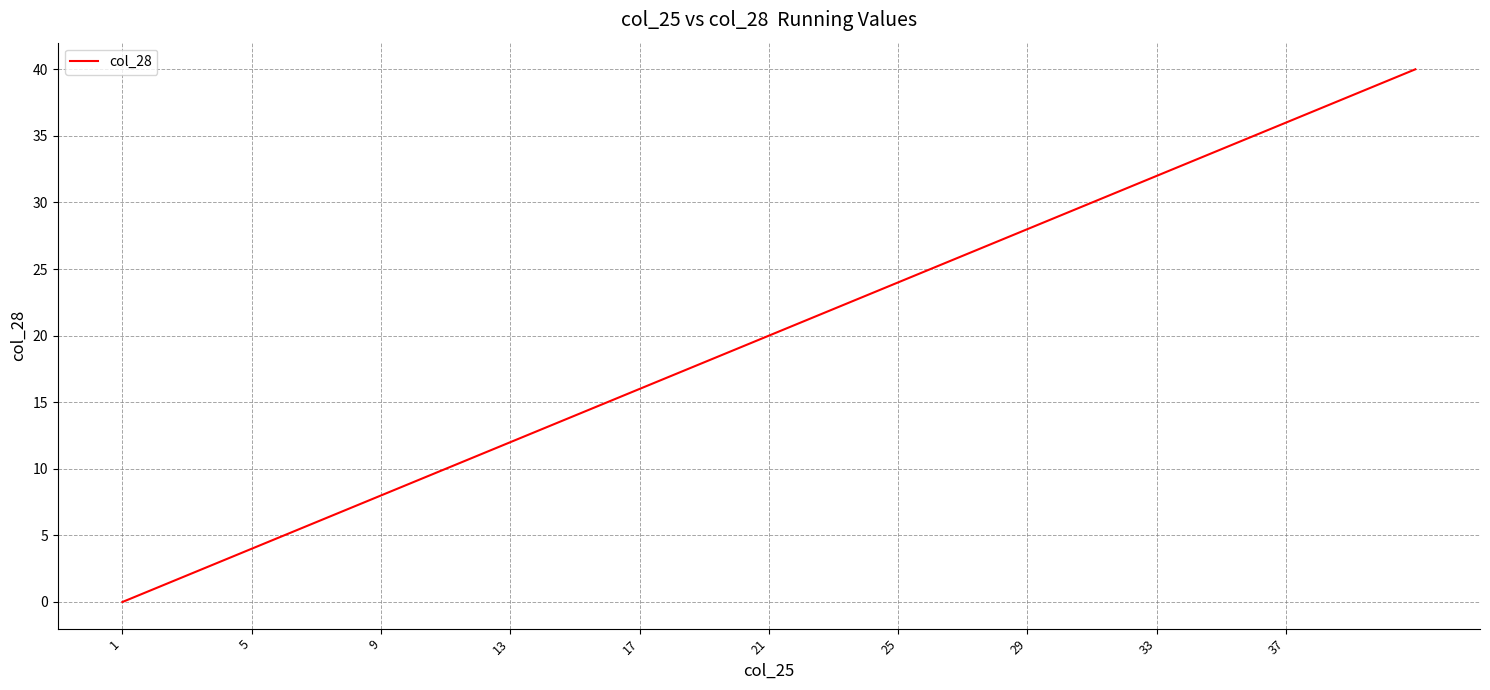

Reading left to right, extract all data points from this chart.

0	1	2	3	4	5	6	7	8	9	10	11	12	13	14	15	16	17	18	19	20	21	22	23	24	25	26	27	28	29	30	31	32	33	34	35	36	37	38	40